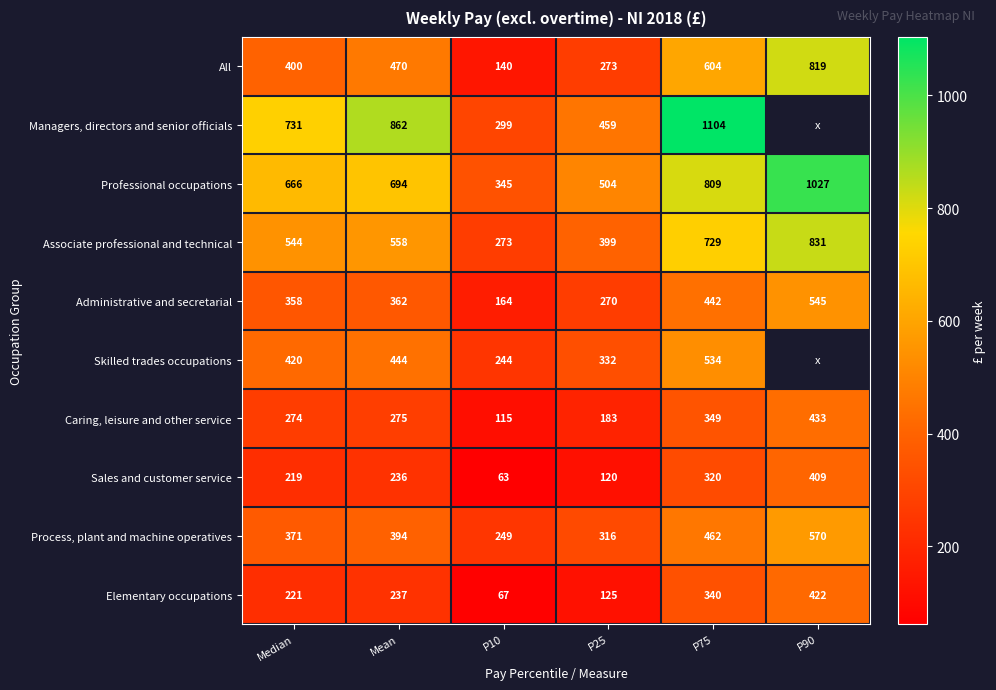

Where is Process, plant and machine operatives nearest to the value 409?

Mean